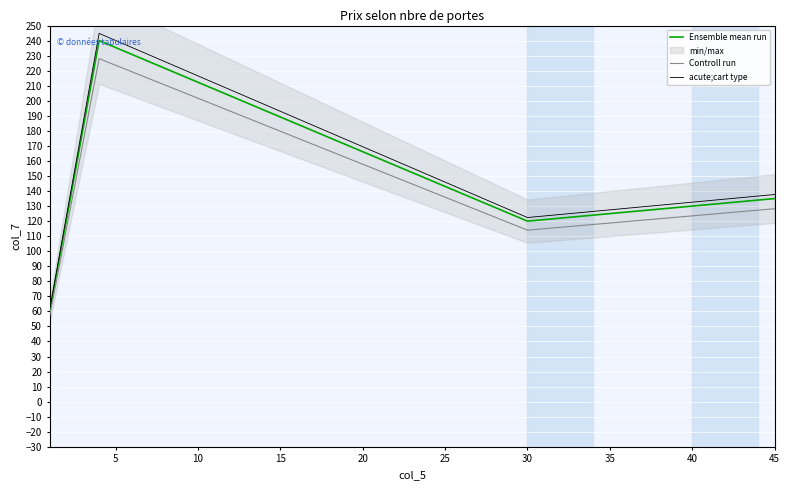

The Controll run series shows 128.2 at 45. True or false?

True